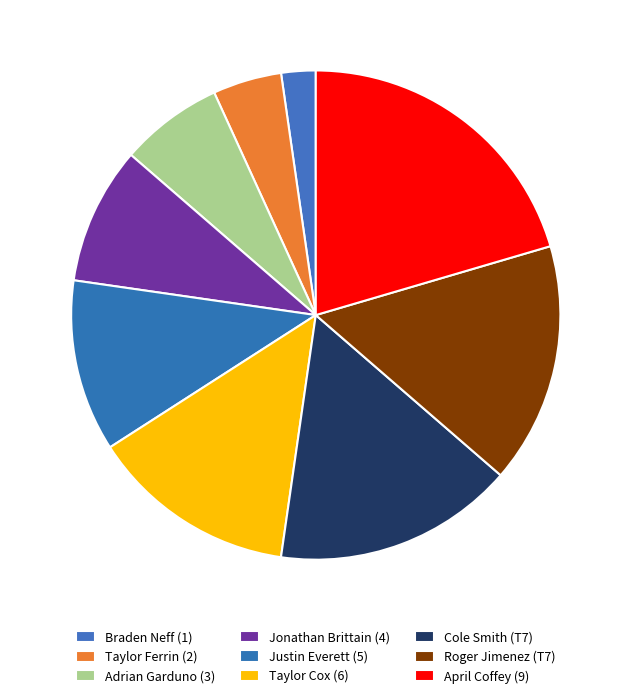

How many slices are in this pie chart?

9